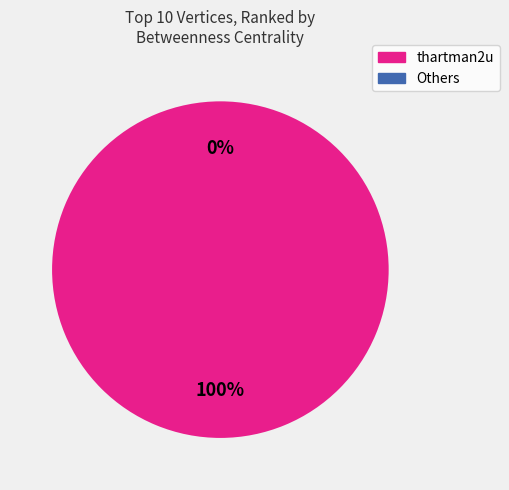

Is there a majority slice in this chart?

Yes